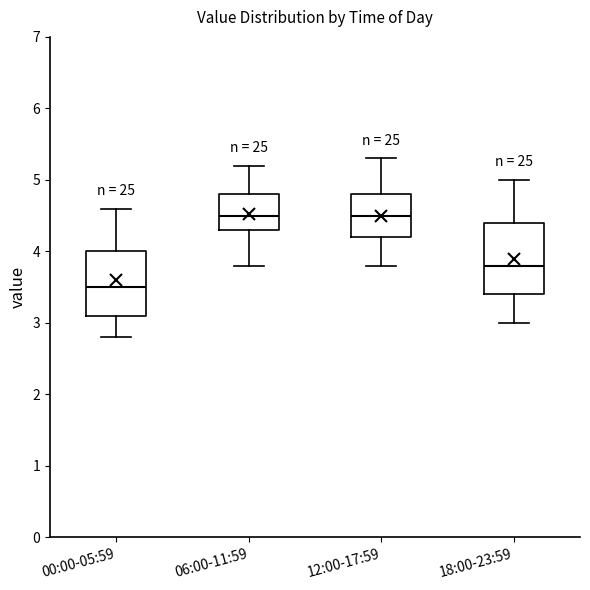

Reading left to right, read every box against the y-axis: the position of its median line, the range the box covers, and the ends of its whiskers. The values are not printed on the chart, so give them approximately, as read against the axis.

00:00-05:59: median 3.5, box 3.1 to 4.0, whiskers 2.8 to 4.6
06:00-11:59: median 4.5, box 4.3 to 4.8, whiskers 3.8 to 5.2
12:00-17:59: median 4.5, box 4.2 to 4.8, whiskers 3.8 to 5.3
18:00-23:59: median 3.8, box 3.4 to 4.4, whiskers 3.0 to 5.0